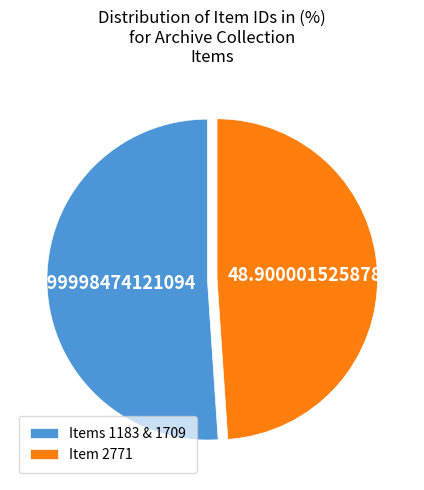

Rank the categories by value from lowest to highest.

Item 2771, Items 1183 & 1709